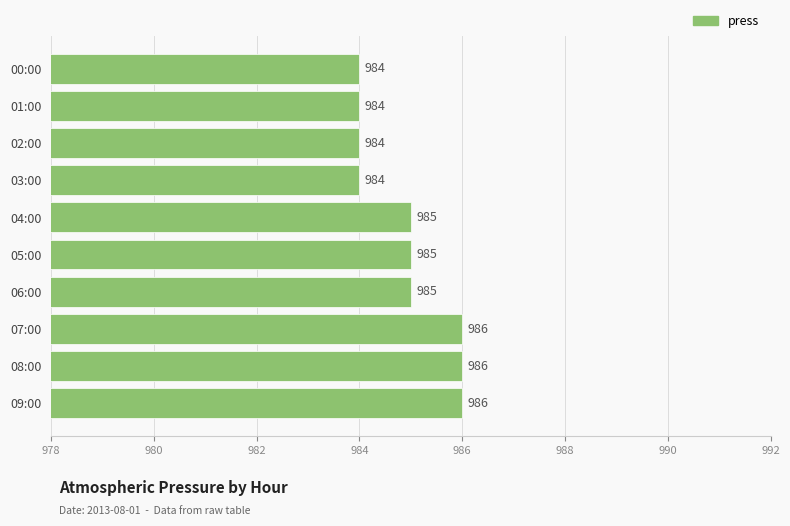

What is the change in value from 02:00 to 09:00?

+2